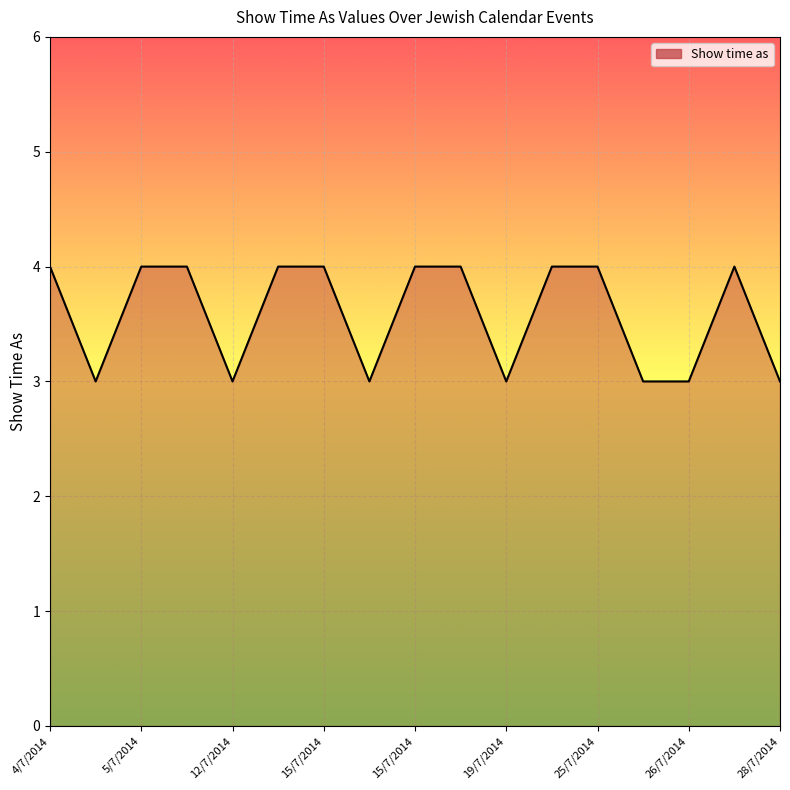

What is the minimum value shown in the chart?

3